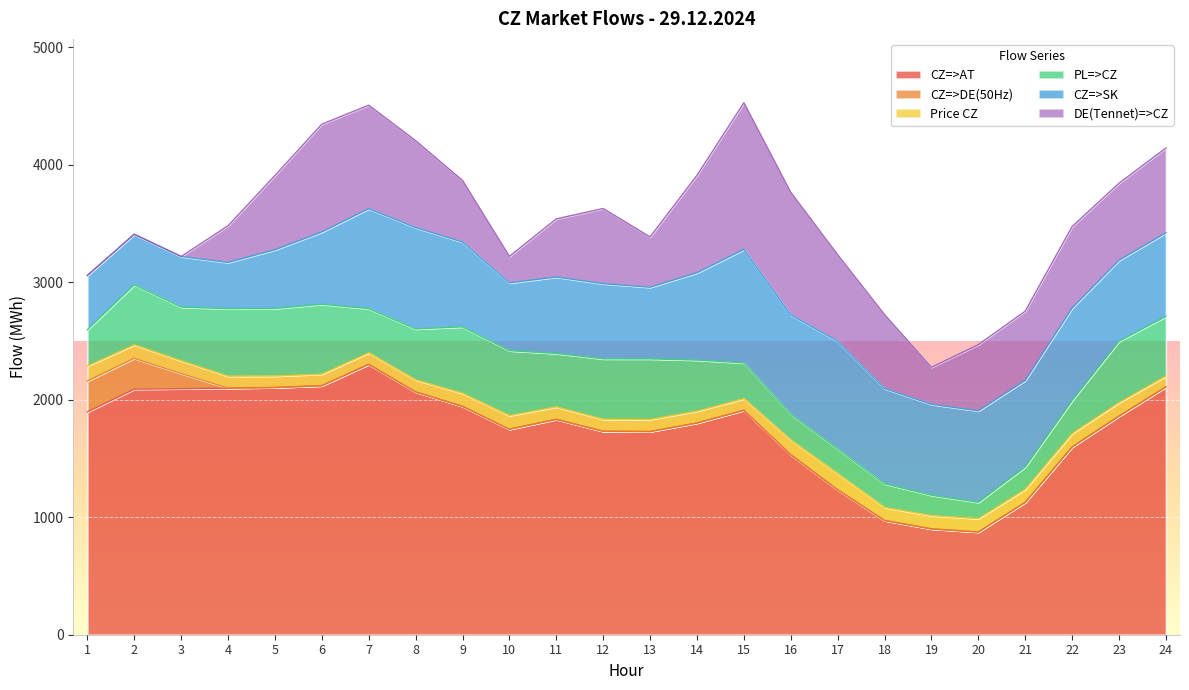

In DE(Tennet)=>CZ, how many points are lower than both neighbors (excluding endpoints)?

4